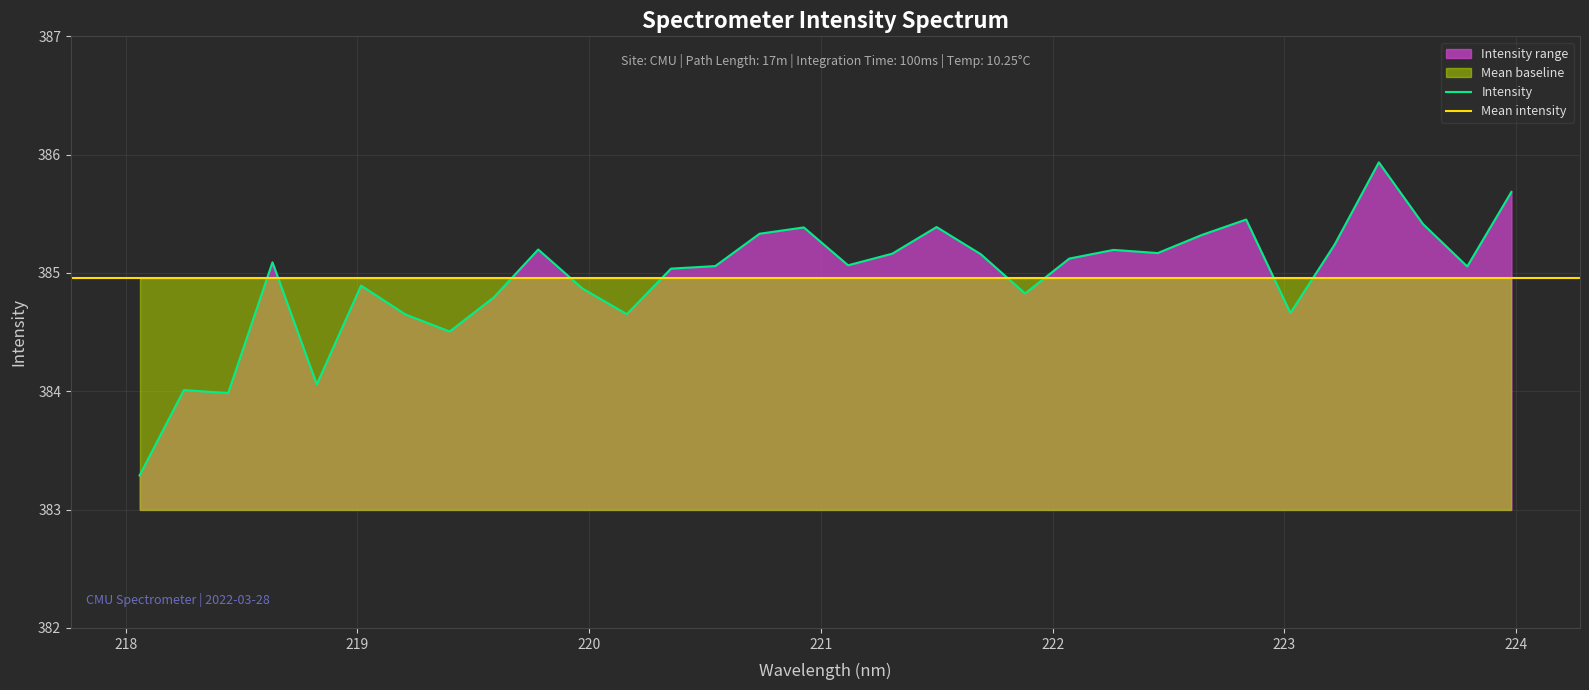

True or false: the data shows 384.6 at 223.

True